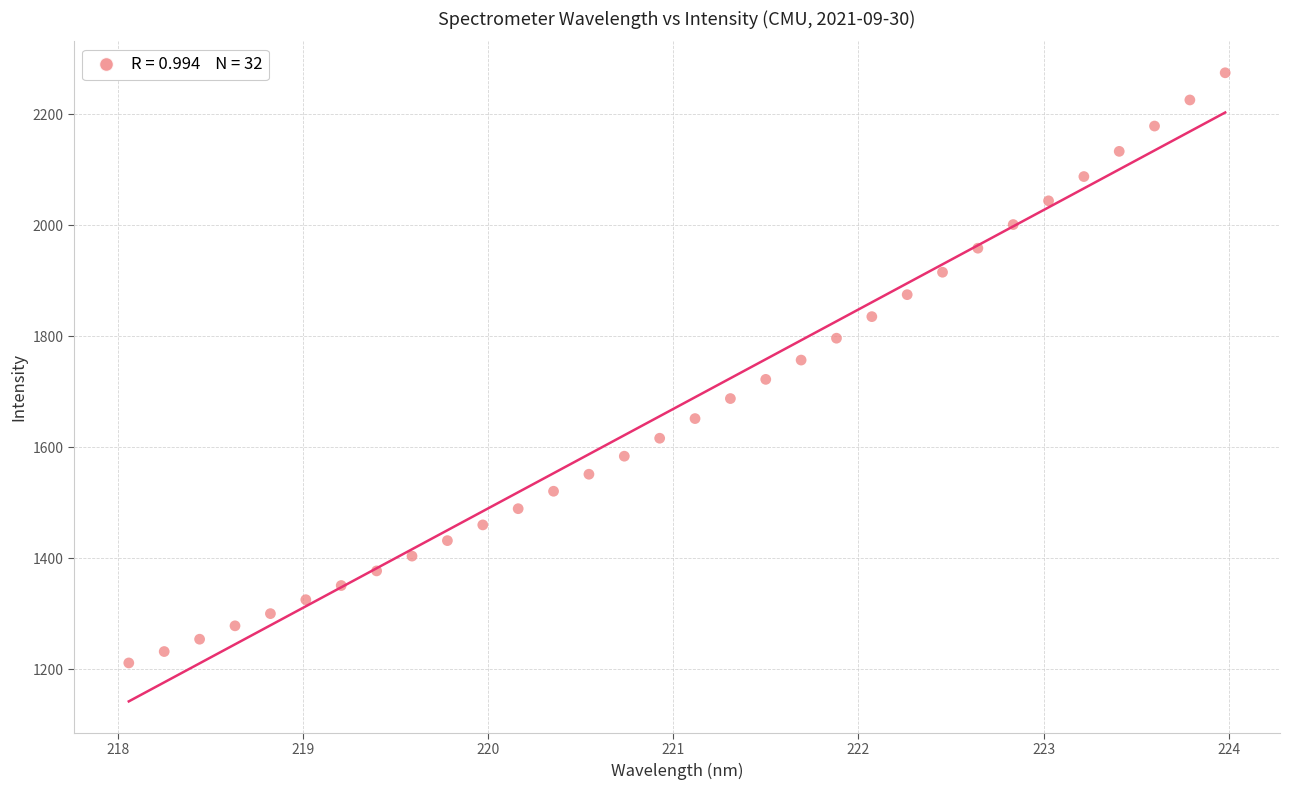

What is the range of X values (max minus min)?

5.9